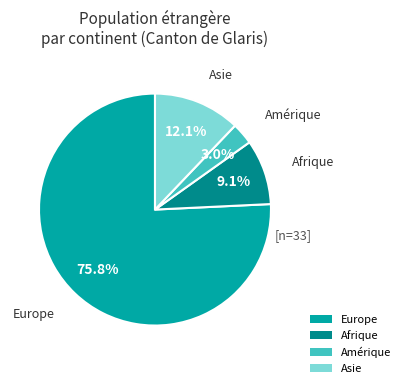

To the nearest percent, what is the difference between the Europe and Afrique slice percentages?

67%